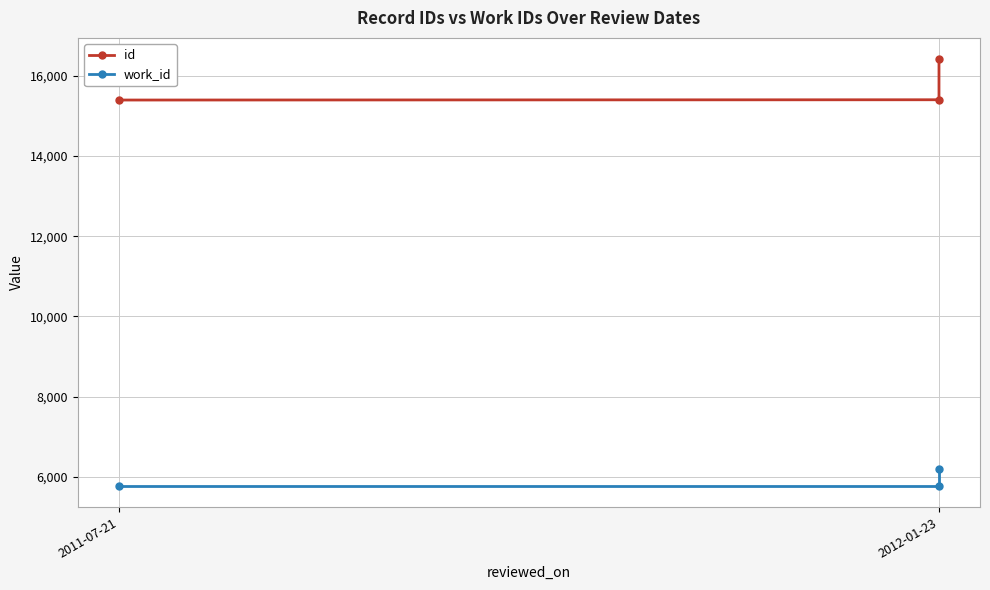

What is the difference between the highest and lowest values at 2011-07-21?

9620